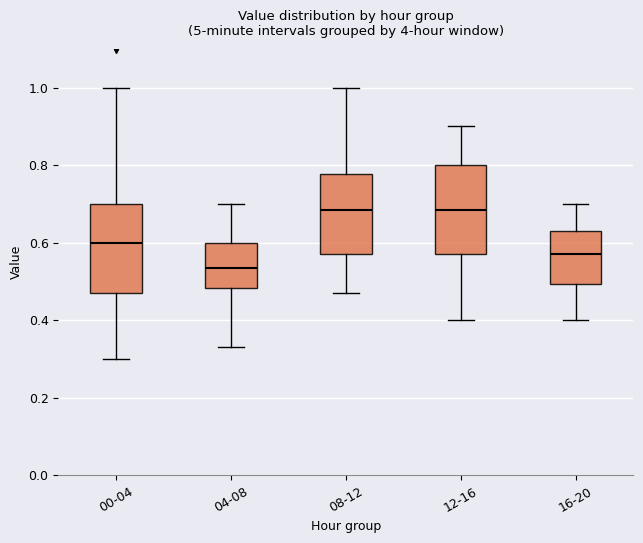

Where does the median line of the box for 00-04 sit on the y-axis? The values are not printed on the chart, so give them approximately, as read against the axis.

0.60